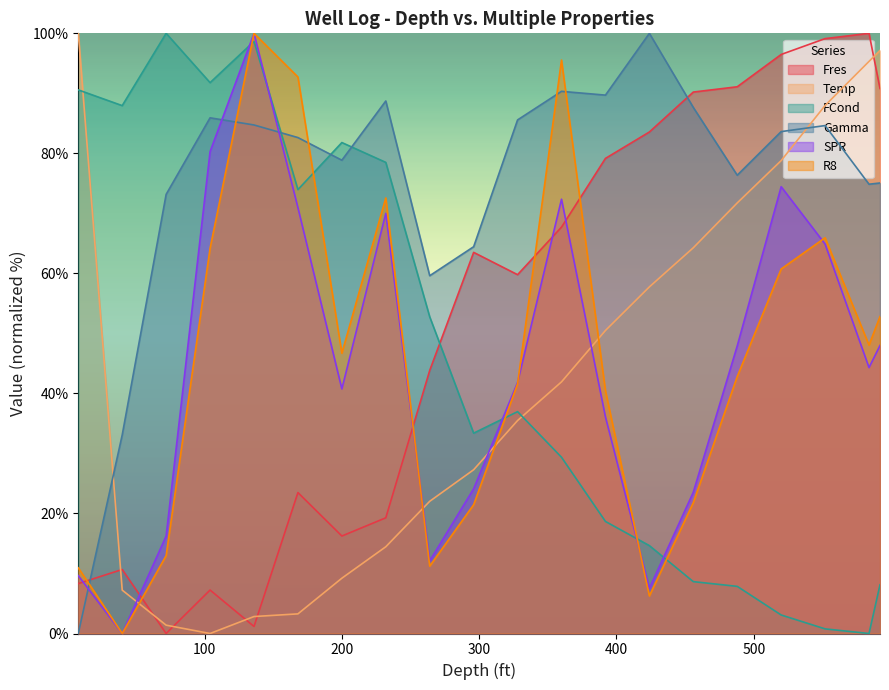

Reading right to left, what are all the values shown in this chart?

Fres: 591.96=90.8	583.96=100.0	551.96=99.1	519.96=96.5	487.96=91.1	455.96=90.2	423.96=83.6	391.96=79.2	359.96=67.7	327.96=59.8	295.96=63.5	263.96=43.8	231.96=19.3	199.96=16.2	167.96=23.5	135.96=1.2	103.96=7.2	71.96=0.0	39.96=10.7	7.96=8.3
Temp: 591.96=97.2	583.96=95.3	551.96=88.0	519.96=78.8	487.96=71.7	455.96=64.3	423.96=57.8	391.96=50.5	359.96=41.9	327.96=35.5	295.96=27.3	263.96=22.0	231.96=14.5	199.96=9.2	167.96=3.3	135.96=2.8	103.96=0.0	71.96=1.4	39.96=7.2	7.96=100.0
FCond: 591.96=8.1	583.96=0.0	551.96=0.8	519.96=3.1	487.96=7.9	455.96=8.6	423.96=14.6	391.96=18.7	359.96=29.4	327.96=37.0	295.96=33.4	263.96=52.8	231.96=78.5	199.96=81.8	167.96=74.0	135.96=98.7	103.96=91.8	71.96=100.0	39.96=88.0	7.96=90.6
Gamma: 591.96=75.1	583.96=74.9	551.96=84.6	519.96=83.6	487.96=76.4	455.96=87.7	423.96=100.0	391.96=89.7	359.96=90.3	327.96=85.6	295.96=64.4	263.96=59.6	231.96=88.7	199.96=78.9	167.96=82.6	135.96=84.7	103.96=85.9	71.96=73.2	39.96=33.1	7.96=0.0
SPR: 591.96=48.0	583.96=44.3	551.96=64.9	519.96=74.4	487.96=47.9	455.96=23.5	423.96=7.5	391.96=36.1	359.96=72.4	327.96=41.8	295.96=24.1	263.96=12.1	231.96=70.0	199.96=40.7	167.96=71.0	135.96=100.0	103.96=80.3	71.96=16.2	39.96=0.0	7.96=9.6
R8: 591.96=52.8	583.96=48.1	551.96=65.9	519.96=60.7	487.96=42.8	455.96=21.8	423.96=6.3	391.96=40.5	359.96=95.5	327.96=41.6	295.96=21.5	263.96=11.2	231.96=72.6	199.96=46.7	167.96=92.7	135.96=100.0	103.96=64.2	71.96=13.0	39.96=0.0	7.96=10.9